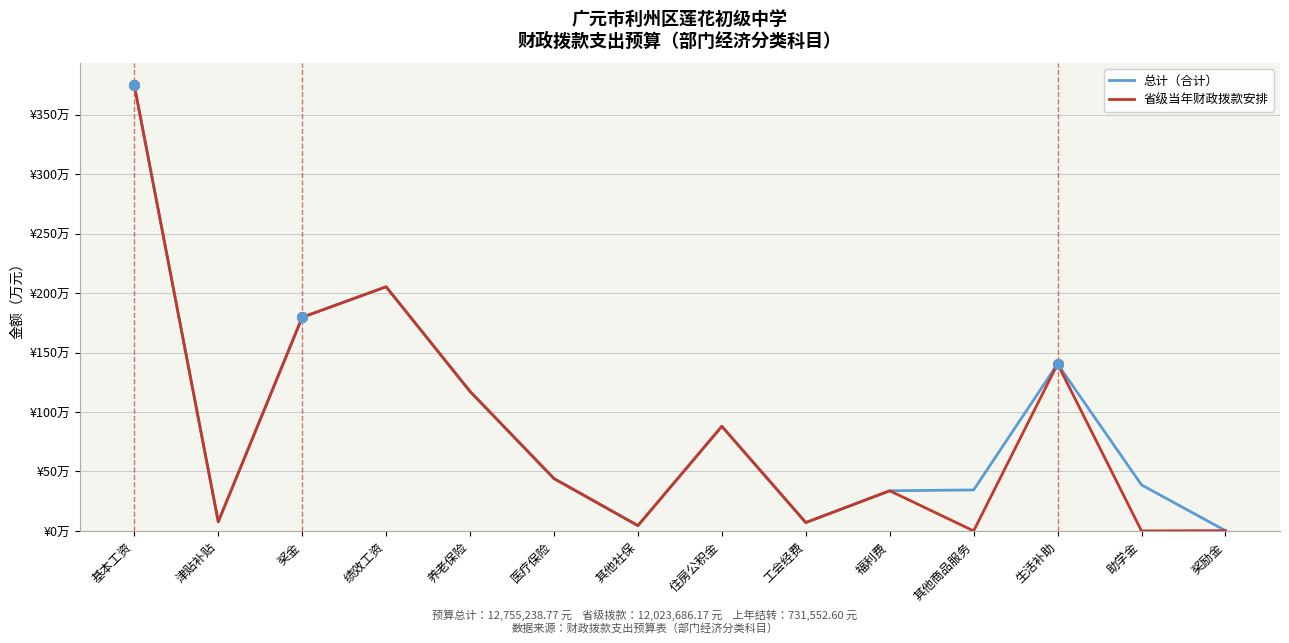

What is the label of the 8th point from the right?

其他社保